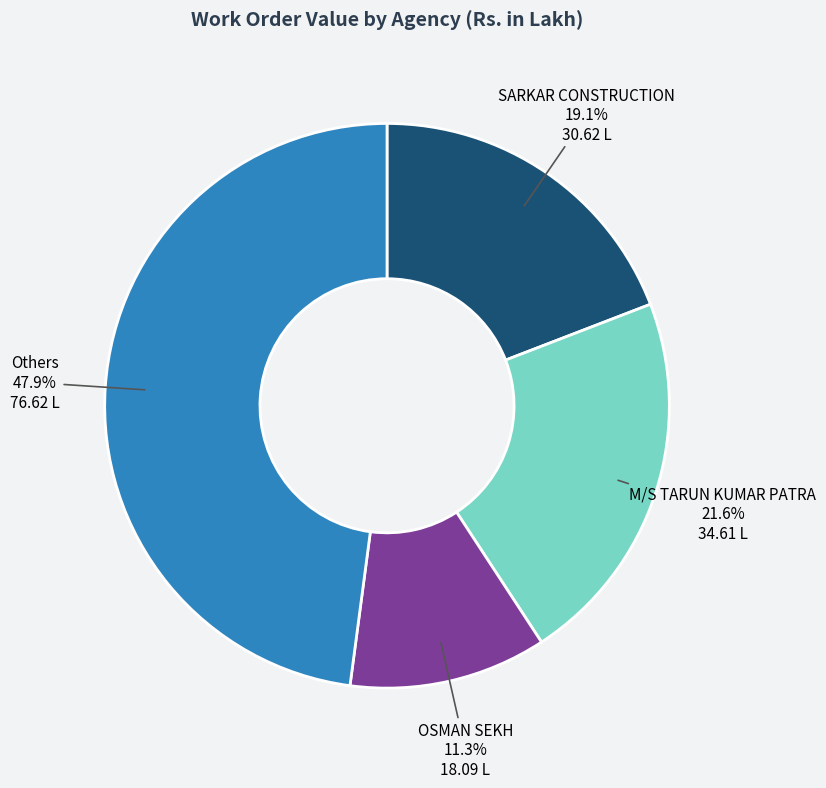

Is there any slice that represents more than half of the pie?

No